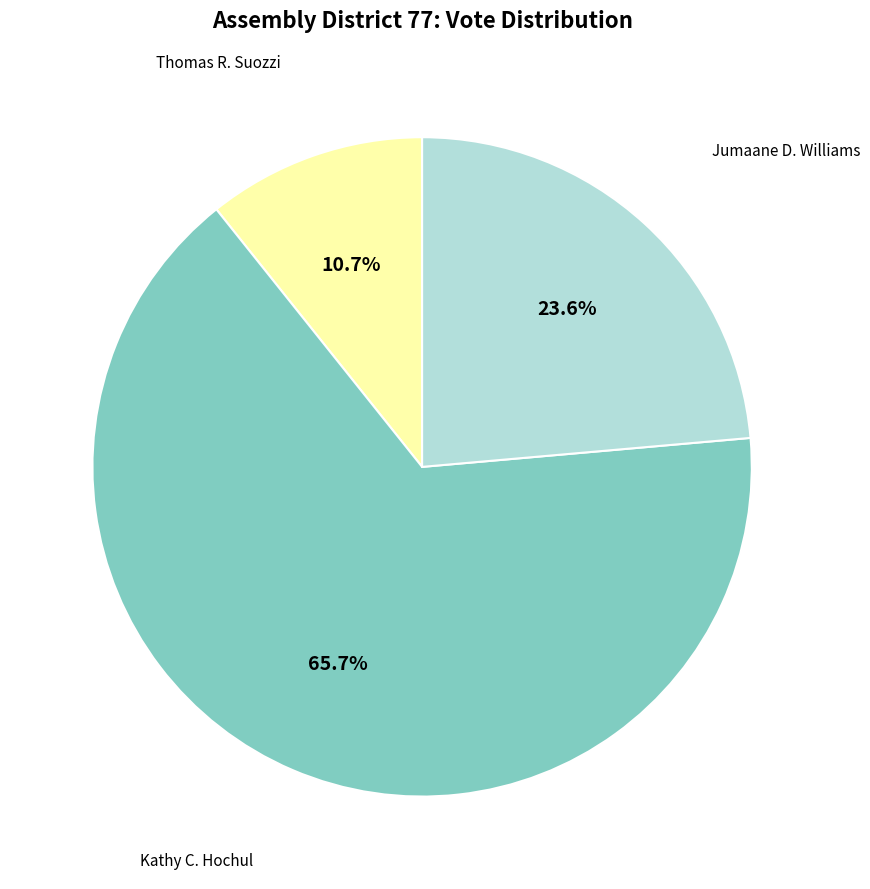

To the nearest percent, what is the difference between the largest and smallest slice percentages?

55%